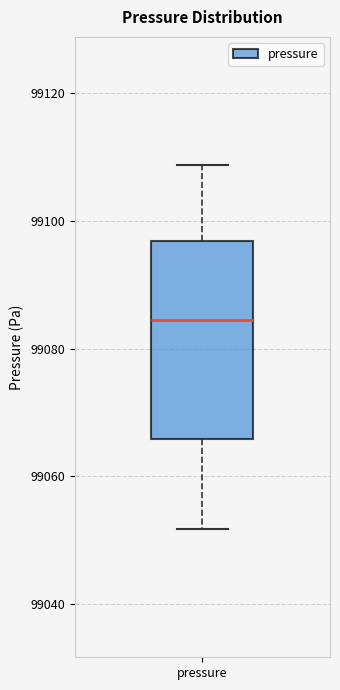

Where does the lower whisker of the box for pressure end on the y-axis? The values are not printed on the chart, so give them approximately, as read against the axis.

99052